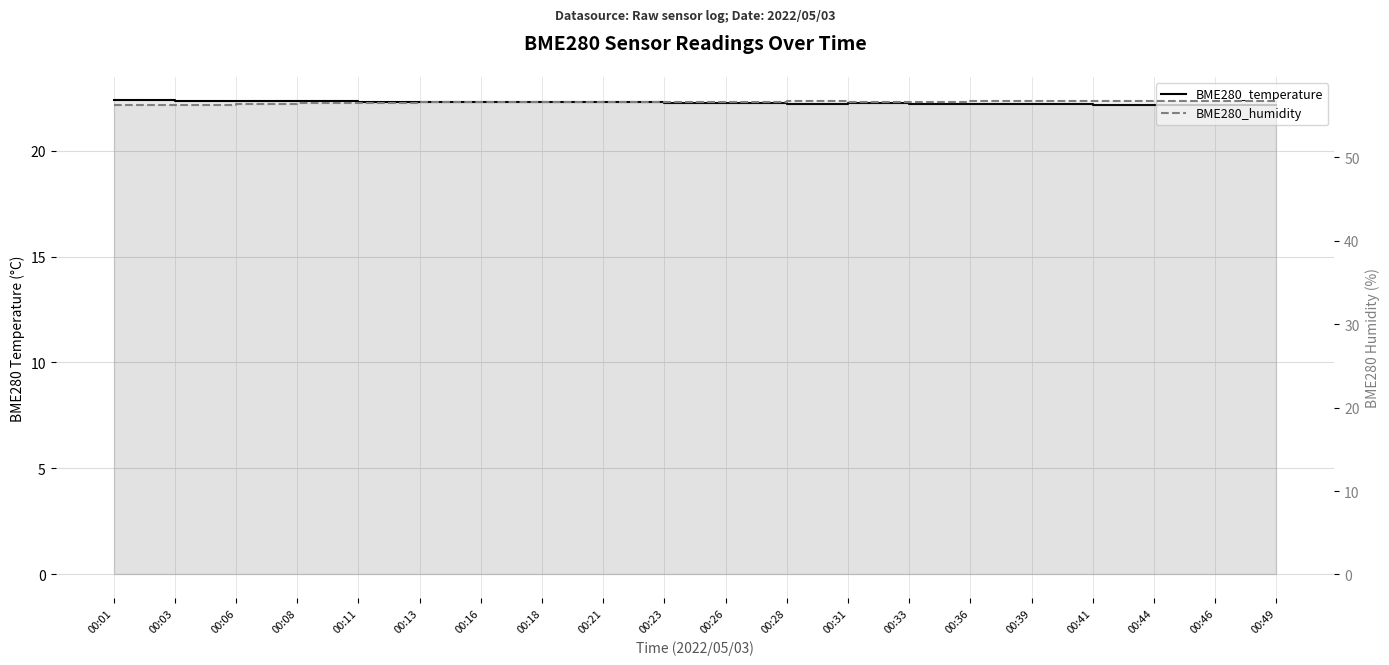

What is the total value across all series at 00:03?

78.7